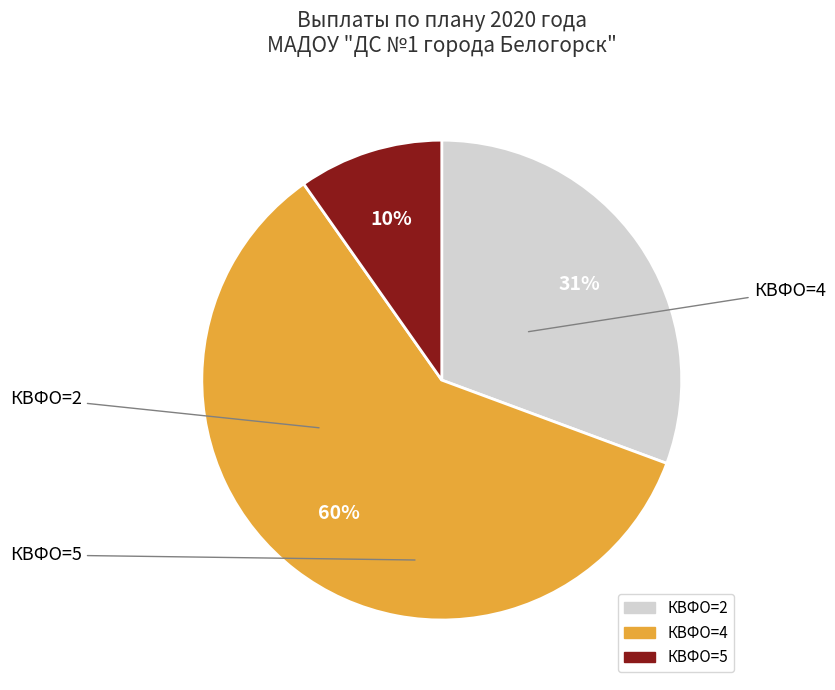

To the nearest percent, what is the difference between the largest and smallest slice percentages?

50%